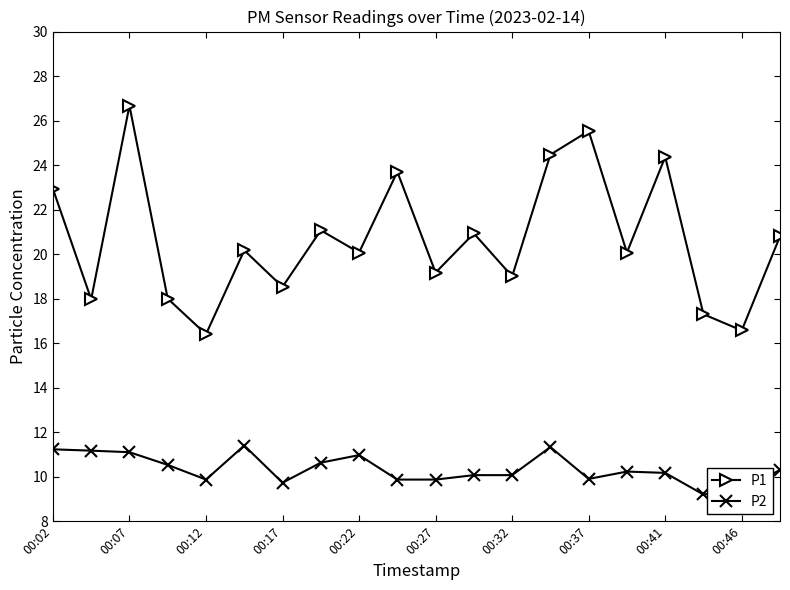

List the series in order of their peak value, highest first.

P1, P2